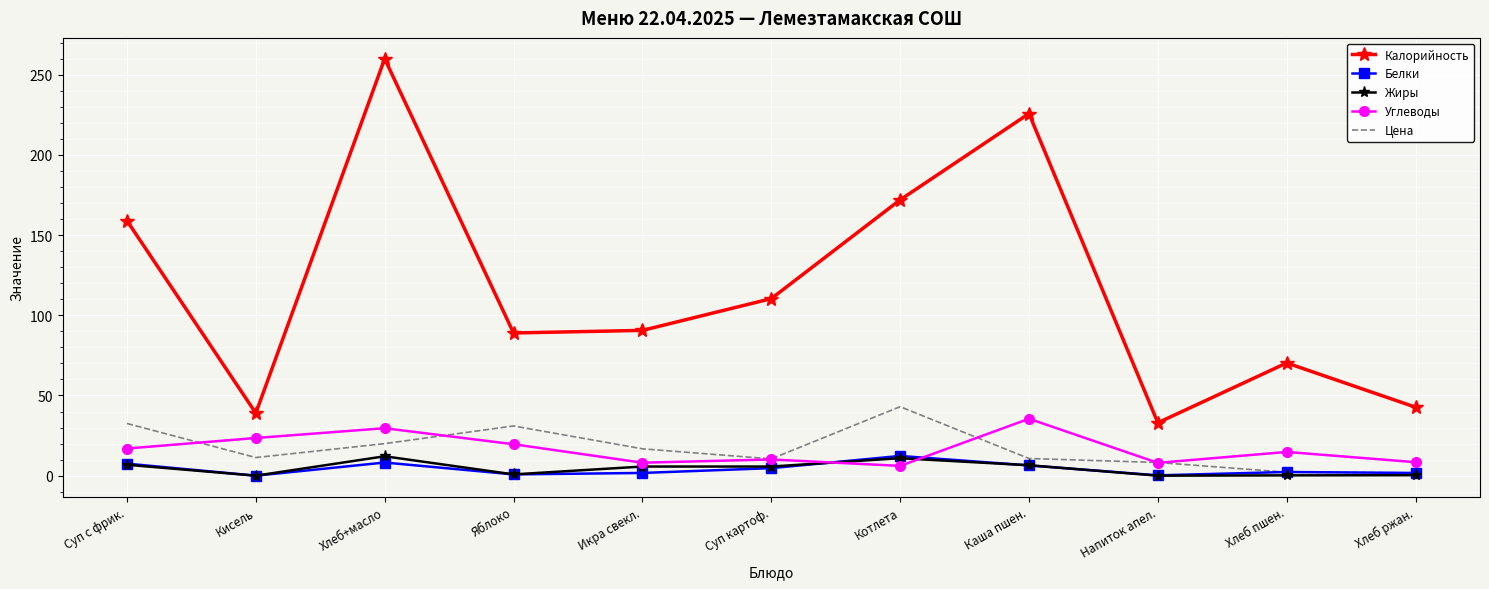

What is the sum of all Углеводы values?

180.6